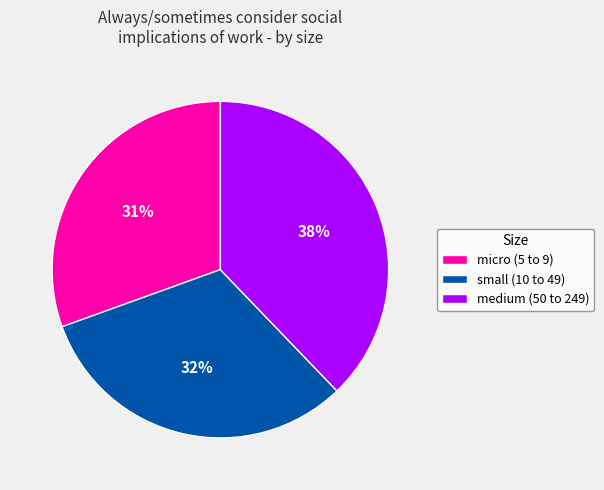

What is the largest slice in the pie chart?

medium (50 to 249)